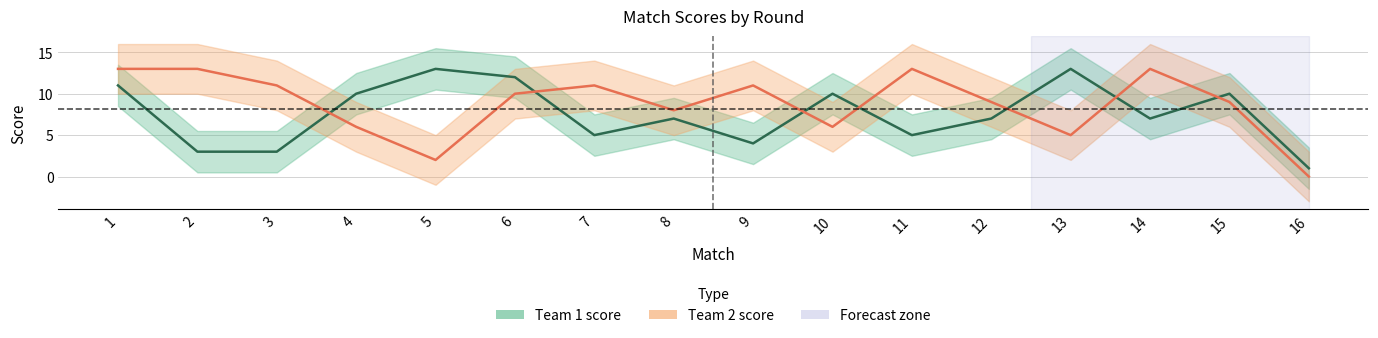

The Team 1 score series shows 15 at 4. True or false?

False